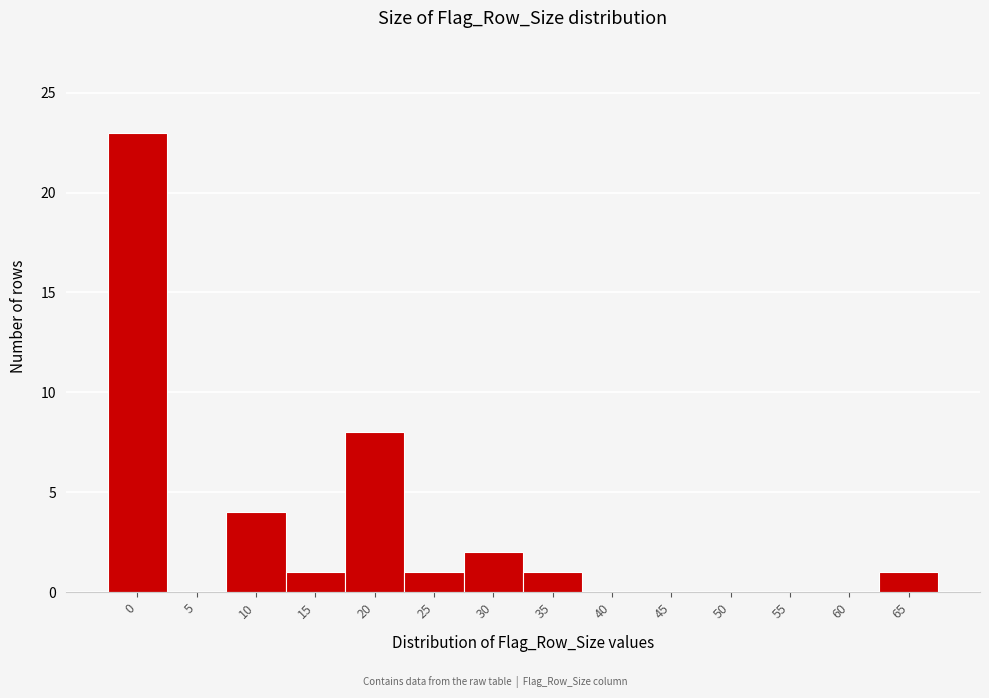

Reading right to left, what are all the values shown in this chart?

65=1	60=0	55=0	50=0	45=0	40=0	35=1	30=2	25=1	20=8	15=1	10=4	5=0	0=23